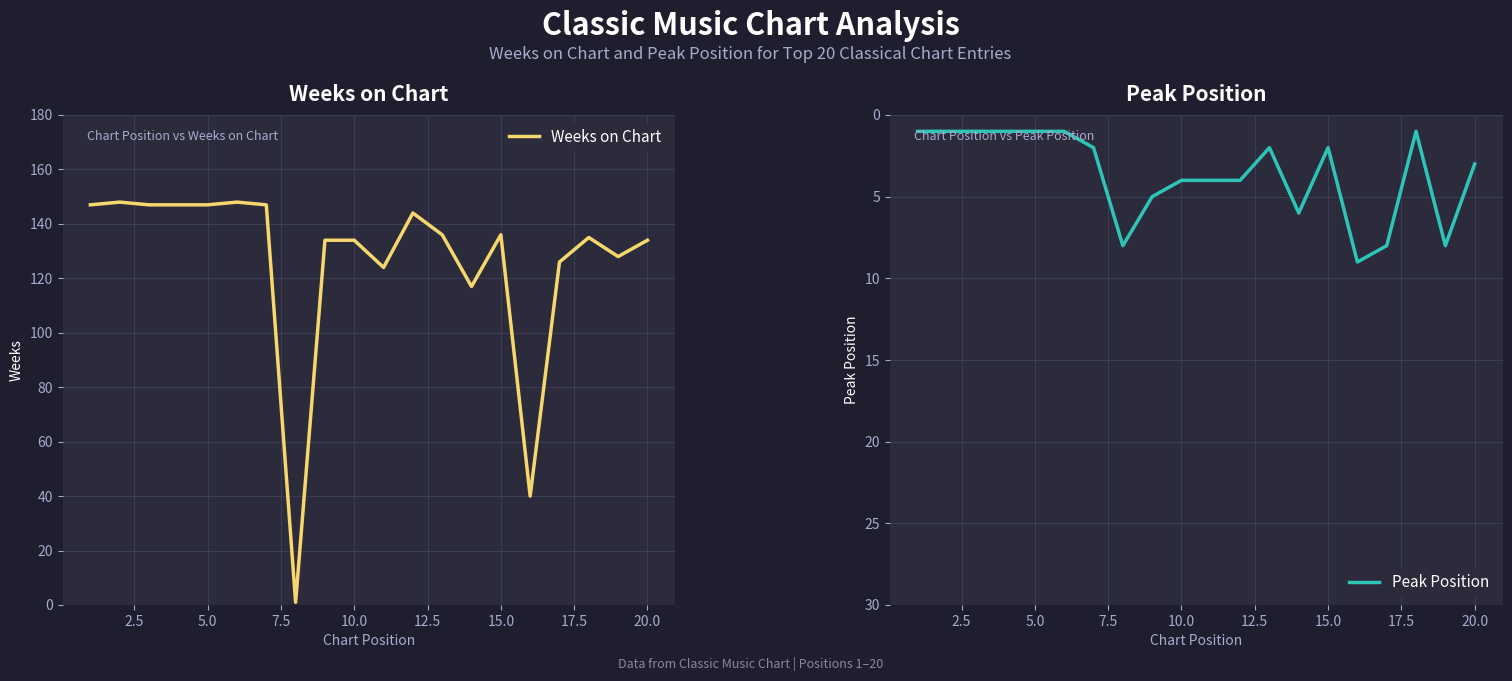

The value of Weeks on Chart at 20.0 is 61. True or false?

False